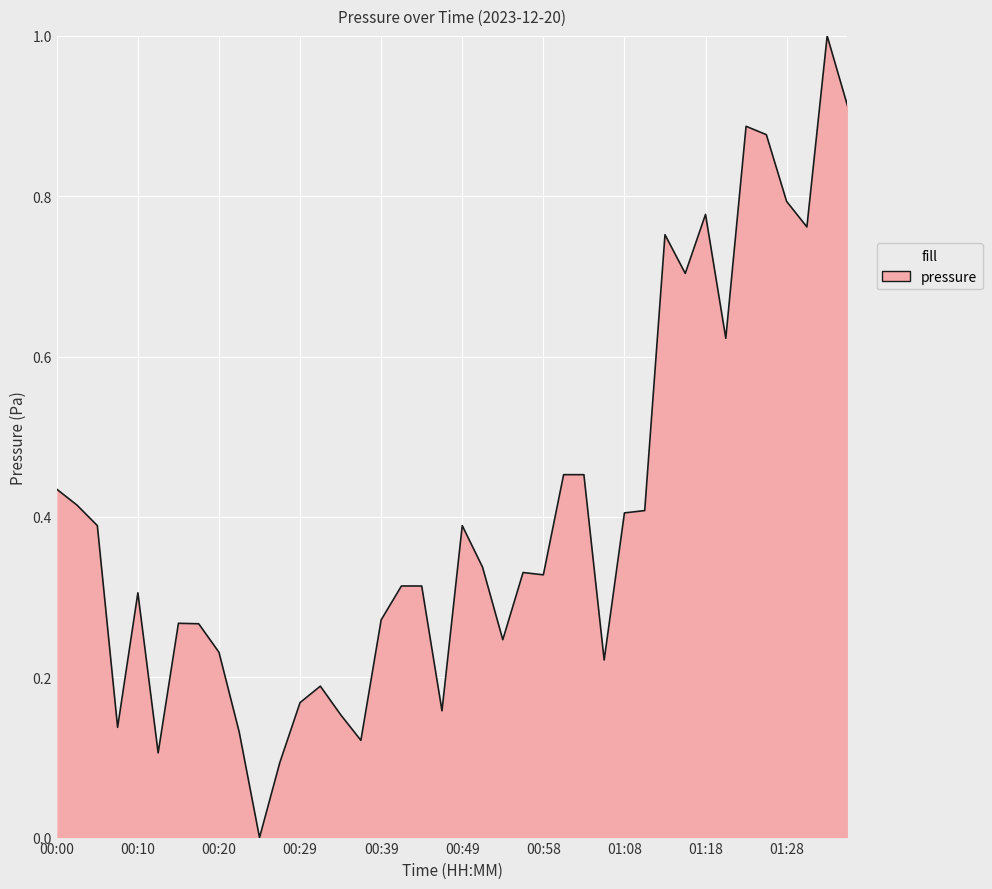

What is the greatest value displayed?

1.0